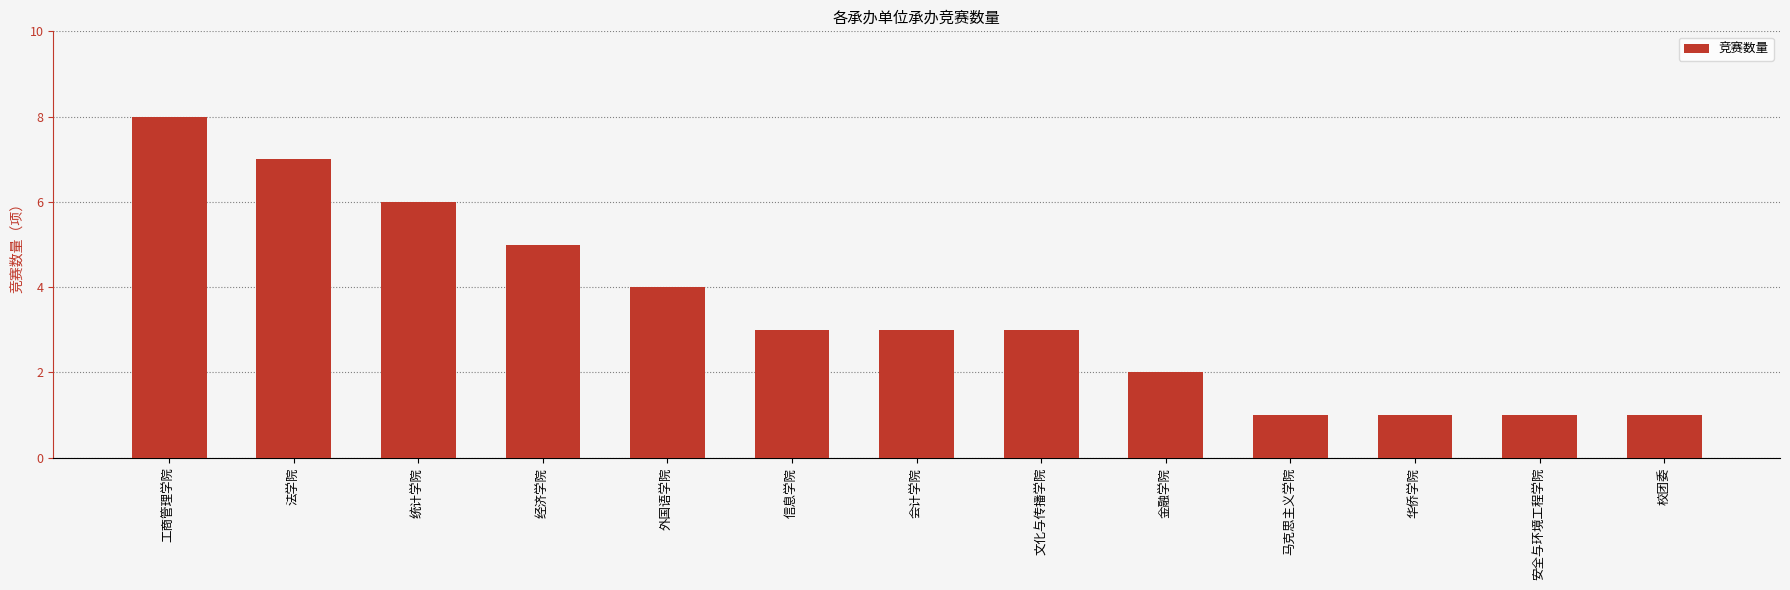

Between 文化与传播学院 and 安全与环境工程学院, which is larger?

文化与传播学院